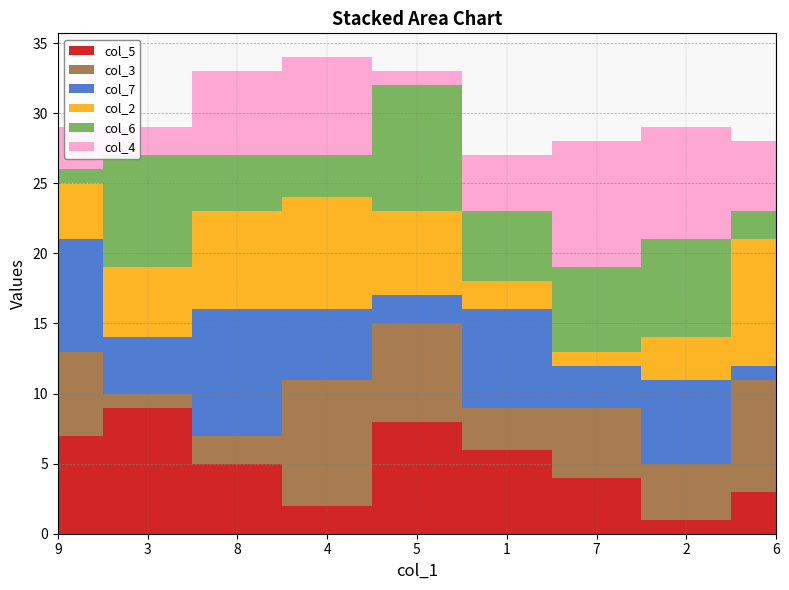

Reading left to right, extract all data points from this chart.

col_5: 9=7	3=9	8=5	4=2	5=8	1=6	7=4	2=1	6=3
col_3: 9=6	3=1	8=2	4=9	5=7	1=3	7=5	2=4	6=8
col_7: 9=8	3=4	8=9	4=5	5=2	1=7	7=3	2=6	6=1
col_2: 9=4	3=5	8=7	4=8	5=6	1=2	7=1	2=3	6=9
col_6: 9=1	3=8	8=4	4=3	5=9	1=5	7=6	2=7	6=2
col_4: 9=3	3=2	8=6	4=7	5=1	1=4	7=9	2=8	6=5